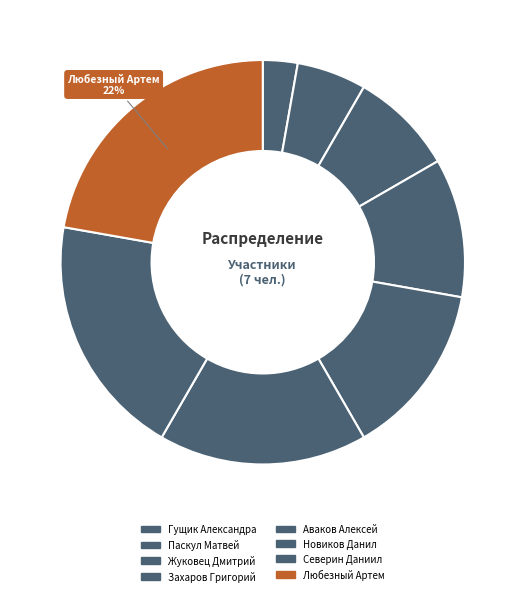

How many slices are in this pie chart?

8